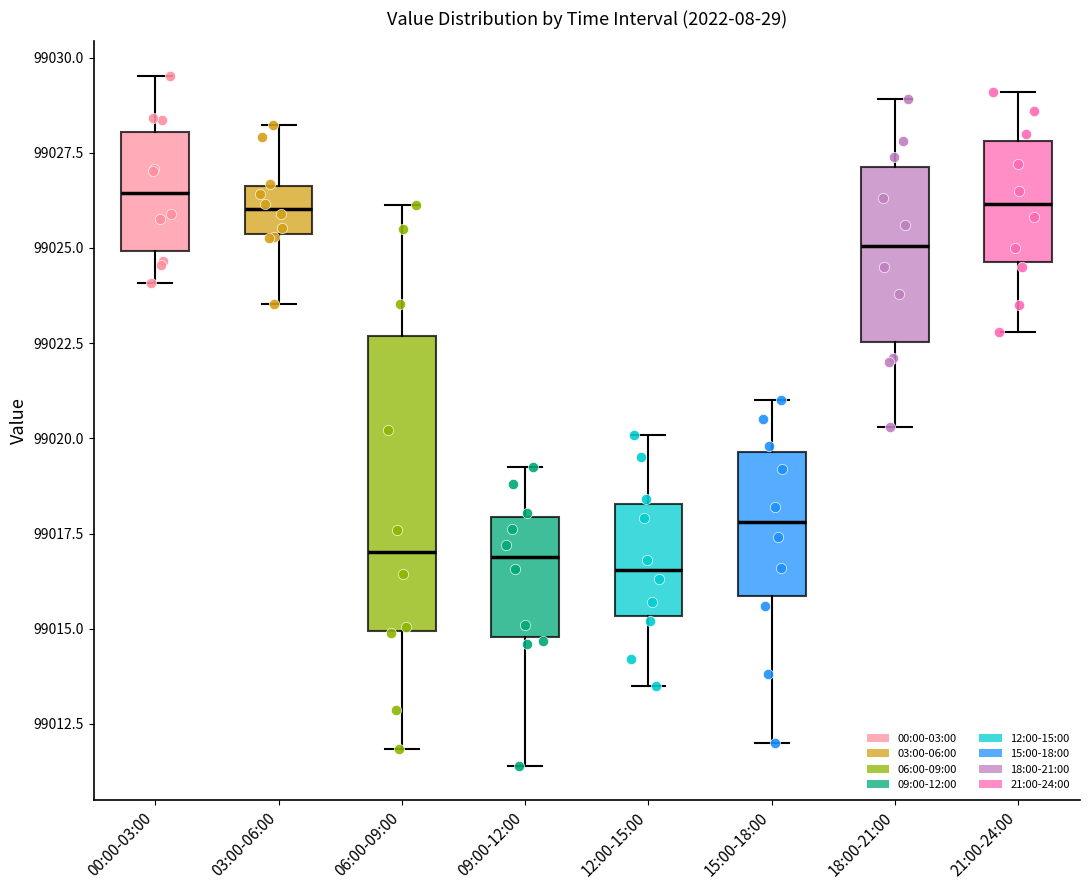

Comparing the boxes themselves (not the whiskers), which one is the tallest?

06:00-09:00